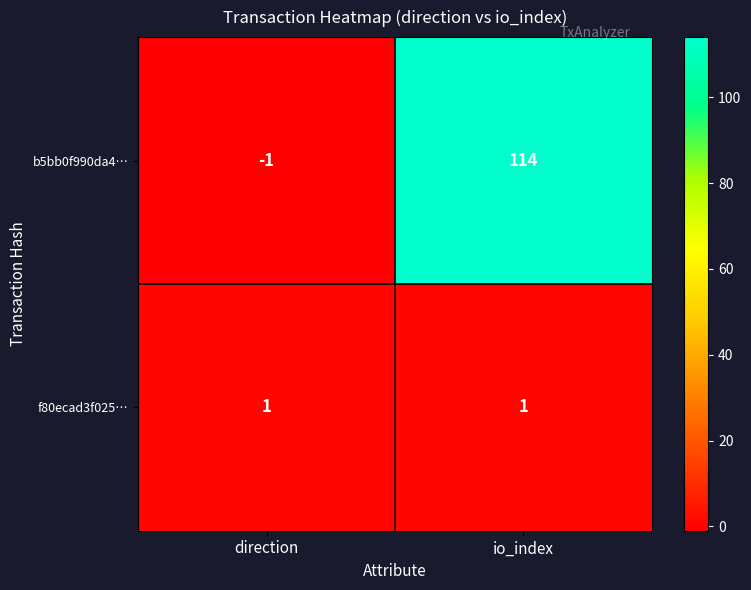

What is the total value across all series at direction?

0